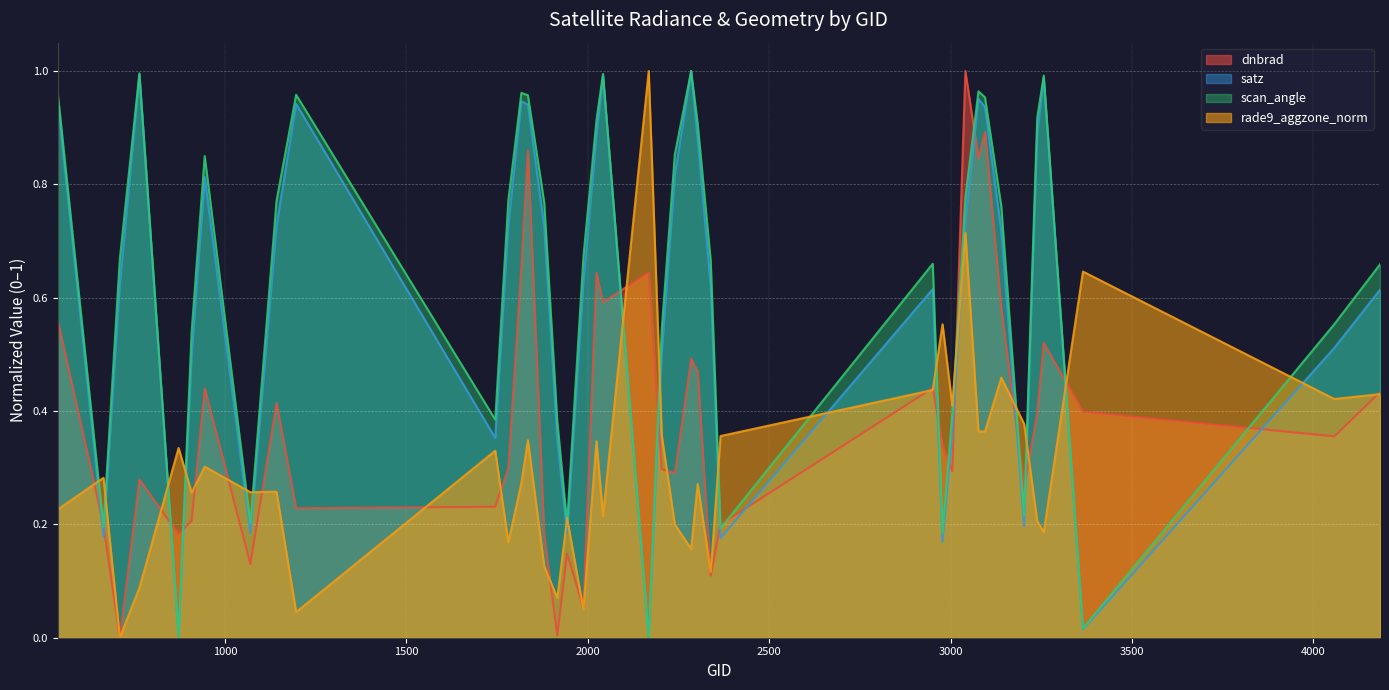

How many values in dnbrad are above zero?

39